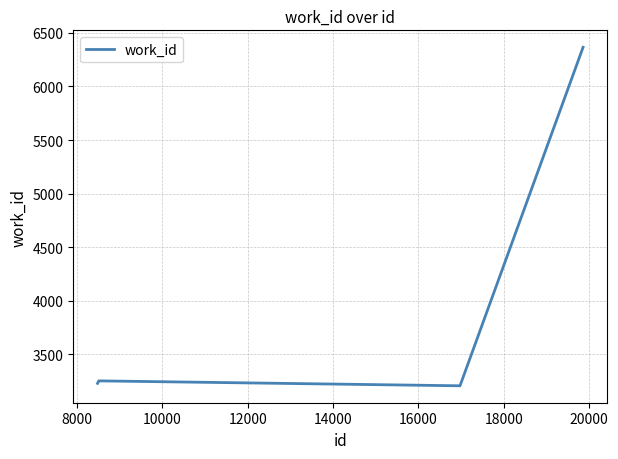

What is the sum of all values?

22551